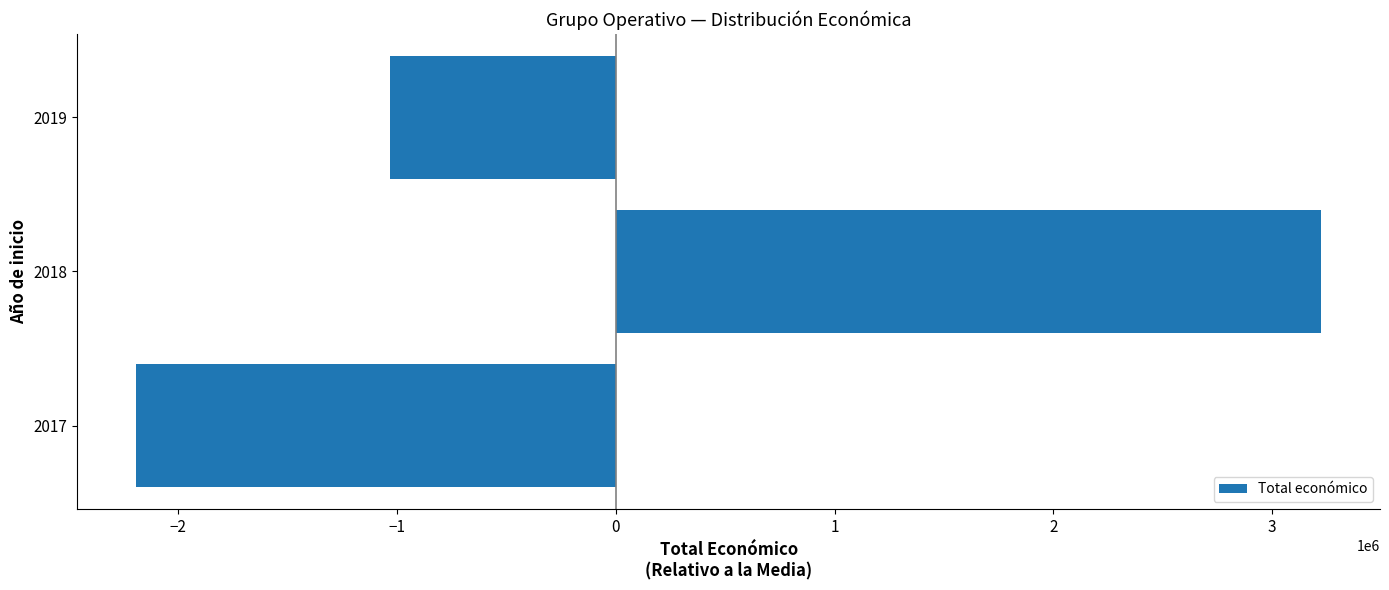

What is the maximum value shown in the chart?

3221763.7